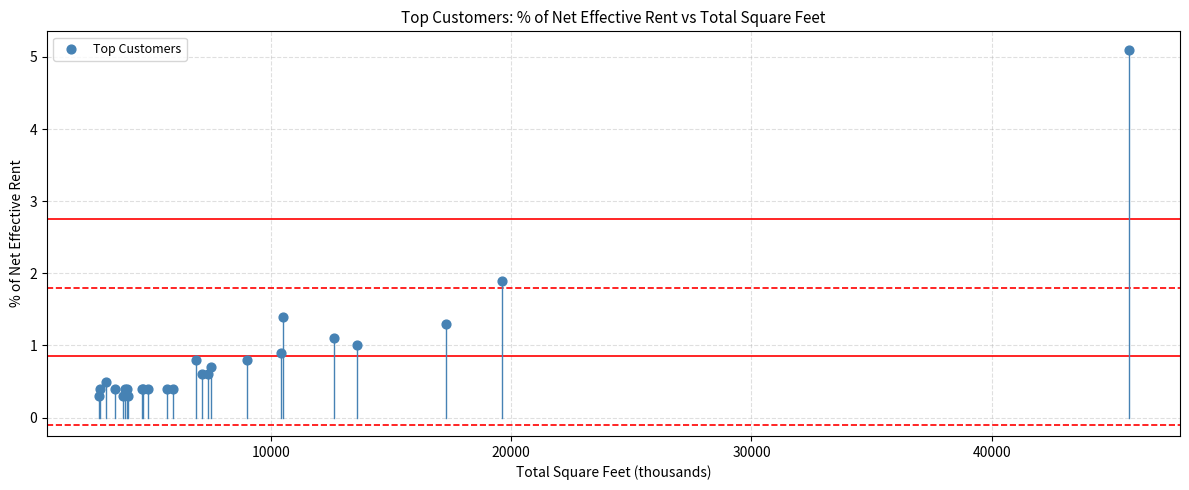

What Y value in the scatter plot is closest to 2?

1.9